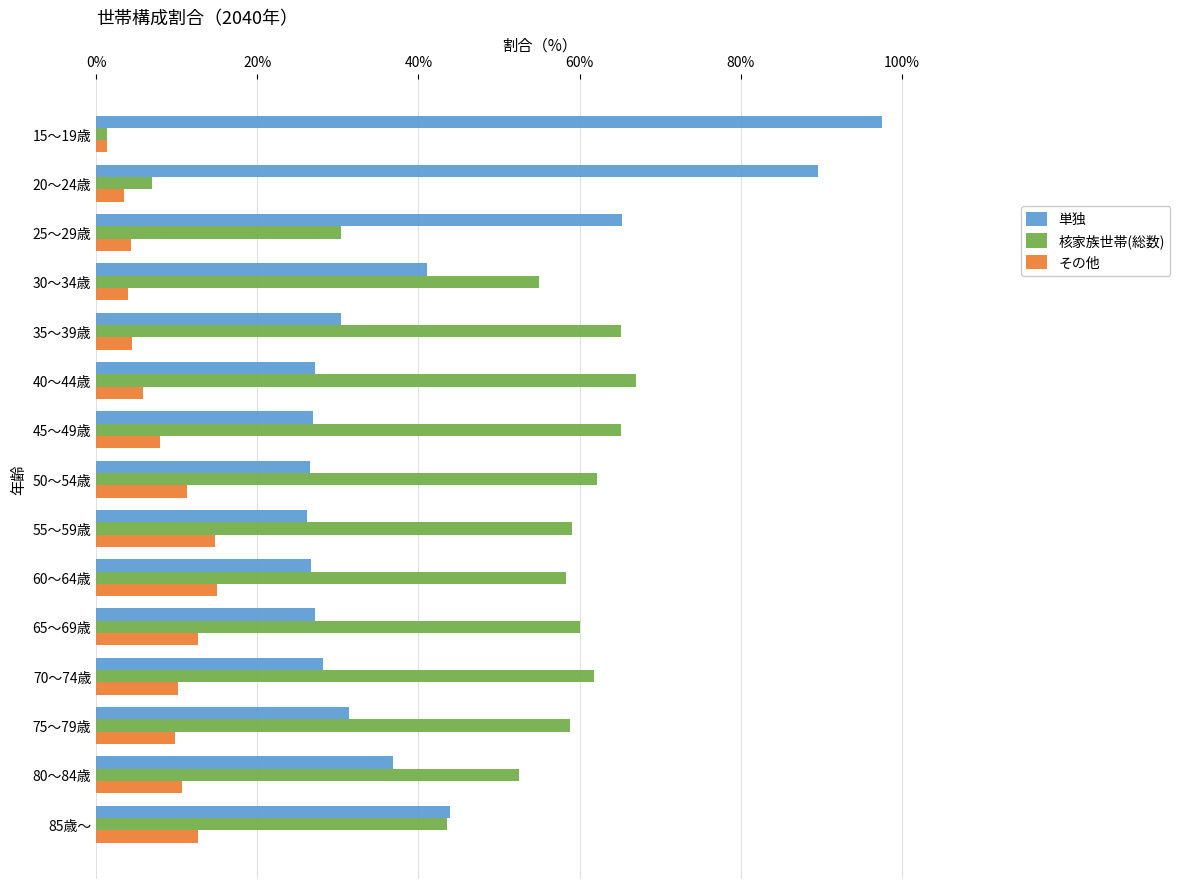

What is the average value of the その他 series?

8.5